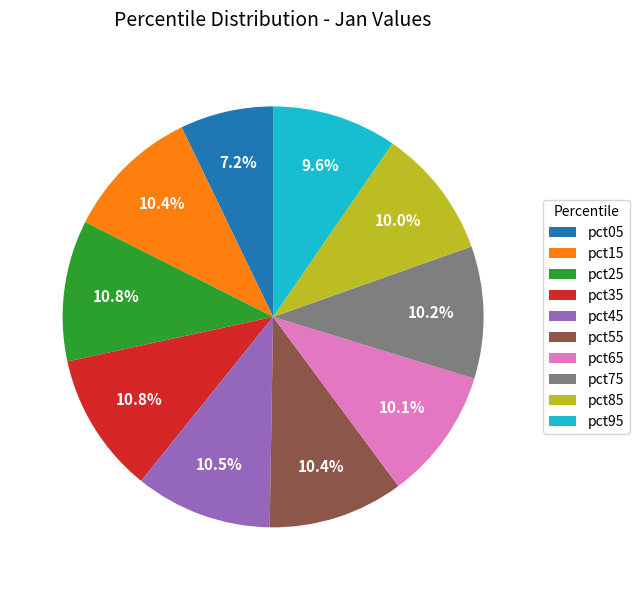

Which slice is the smallest?

pct05